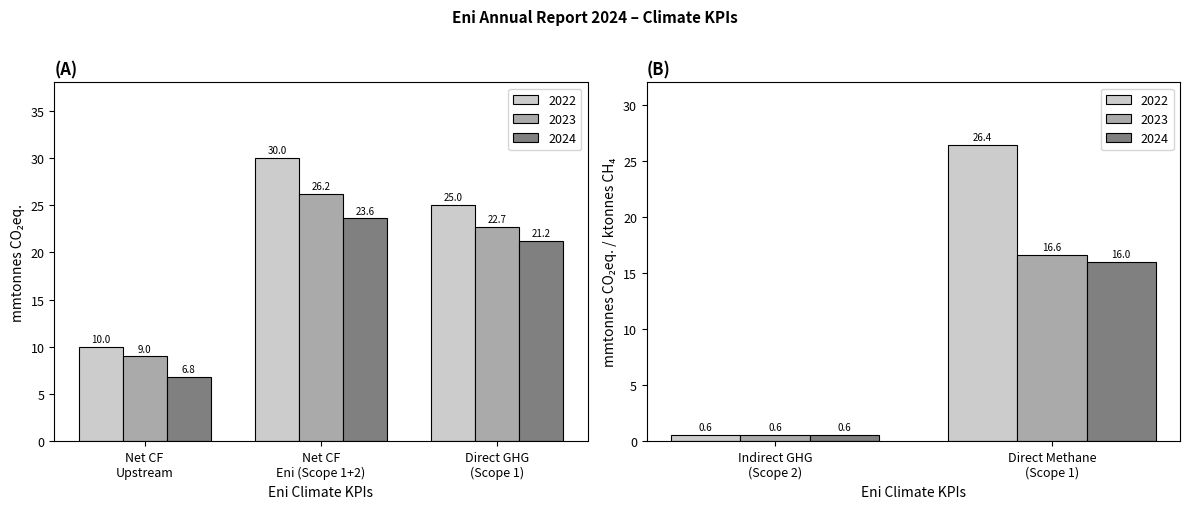

At which label does 2024 reach its peak?

Net carbon footprint Eni